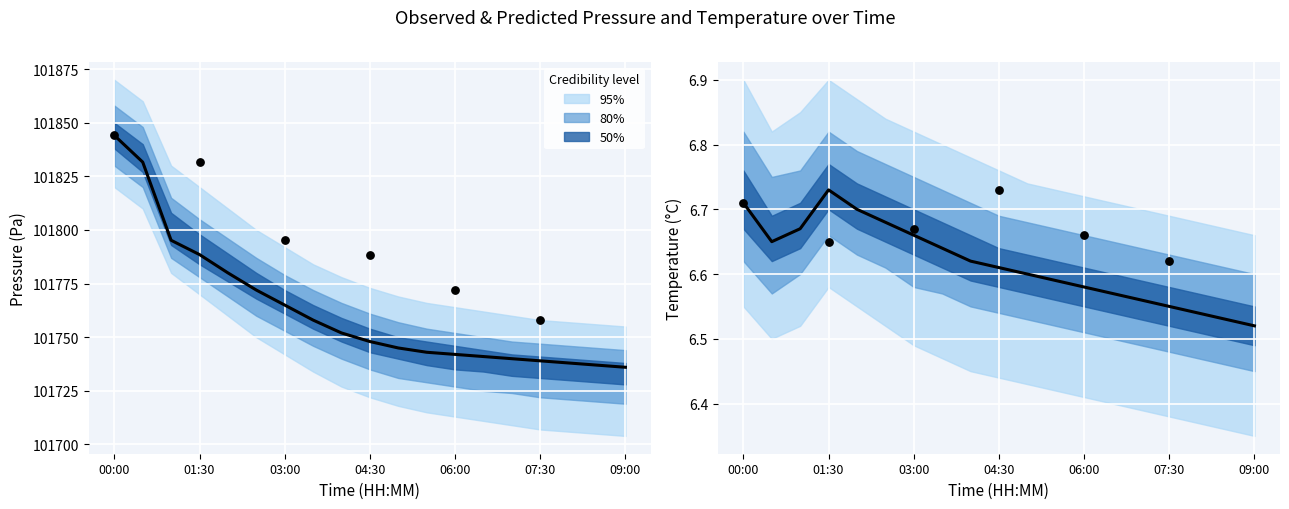

At which category is the sum across all series the highest?

00:00